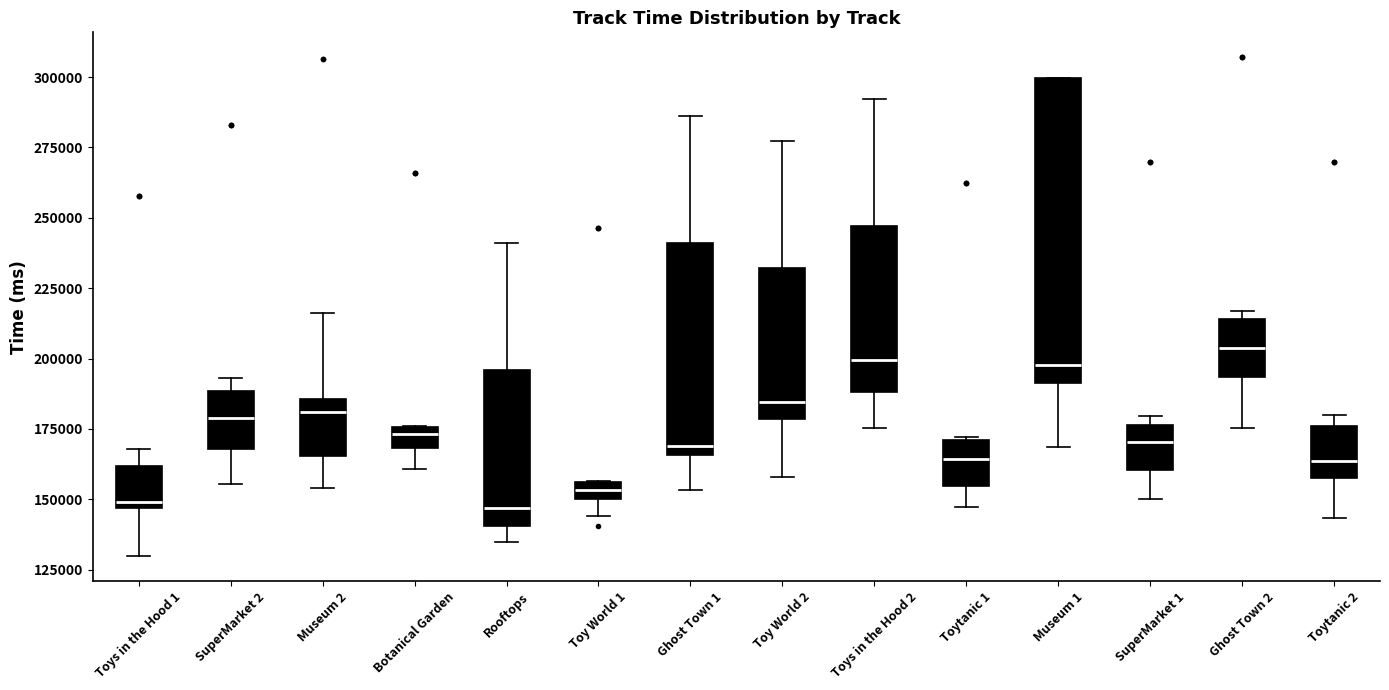

Where does the lower whisker of the box for Rooftops end on the y-axis? The values are not printed on the chart, so give them approximately, as read against the axis.

135000